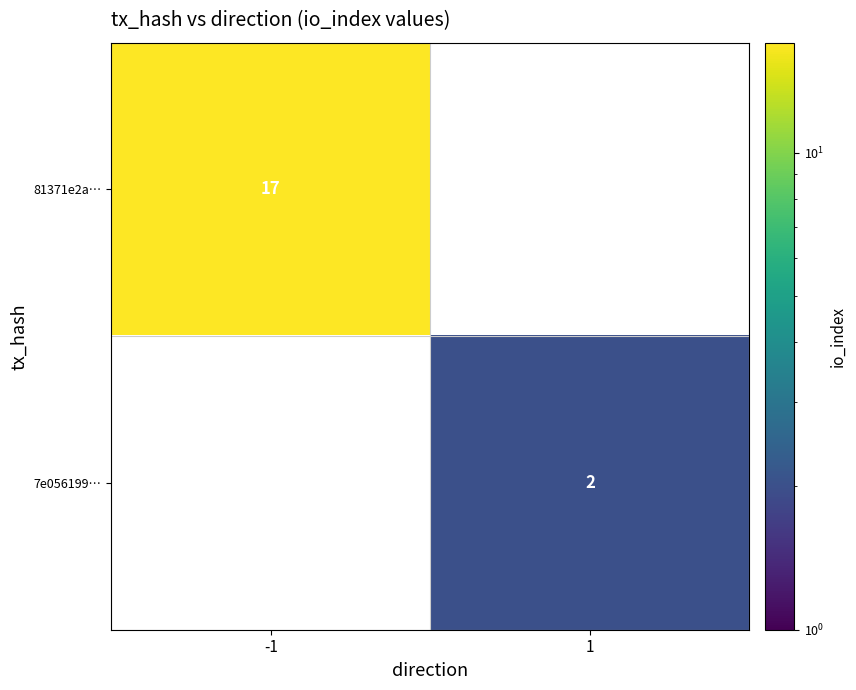

What is the smallest value displayed?

2.0